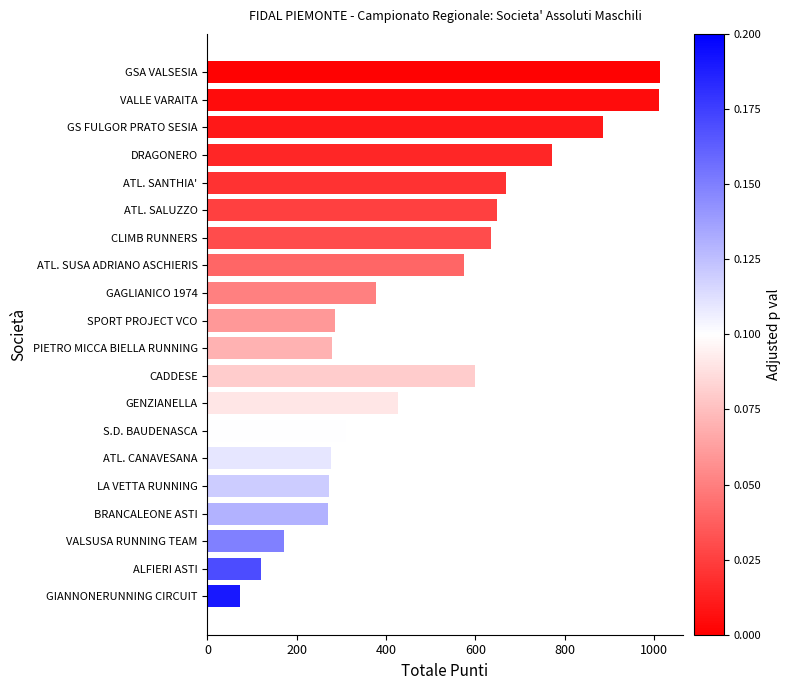

What is the sum of all values?

9670